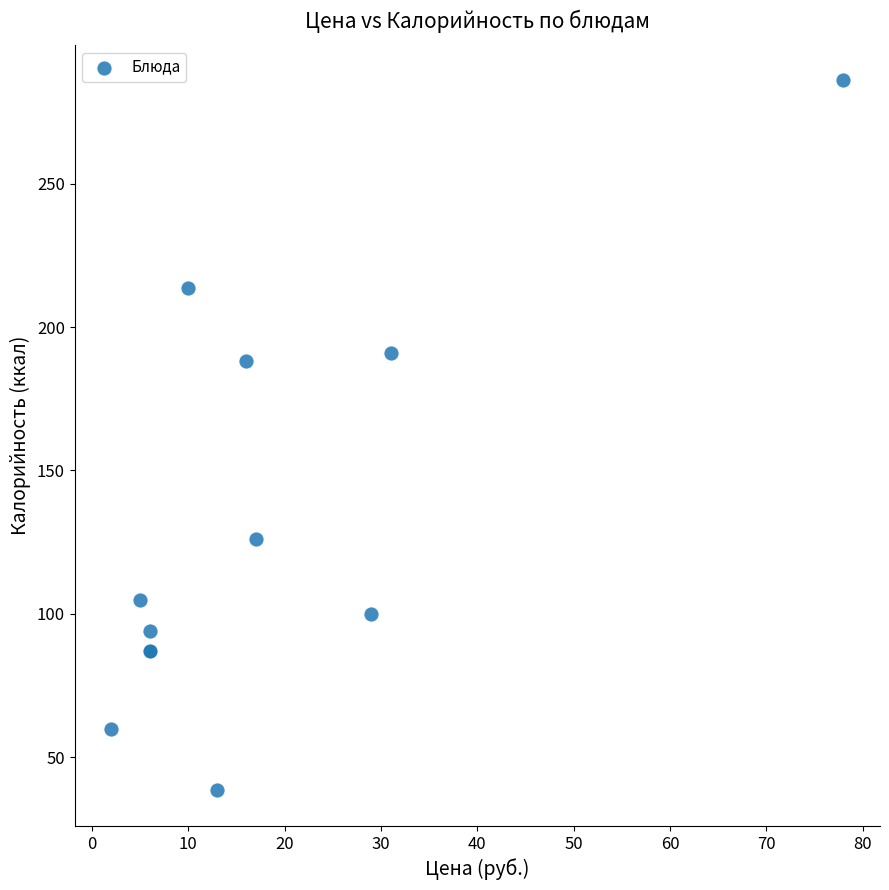

What Y value in the scatter plot is closest to 162?

188.0